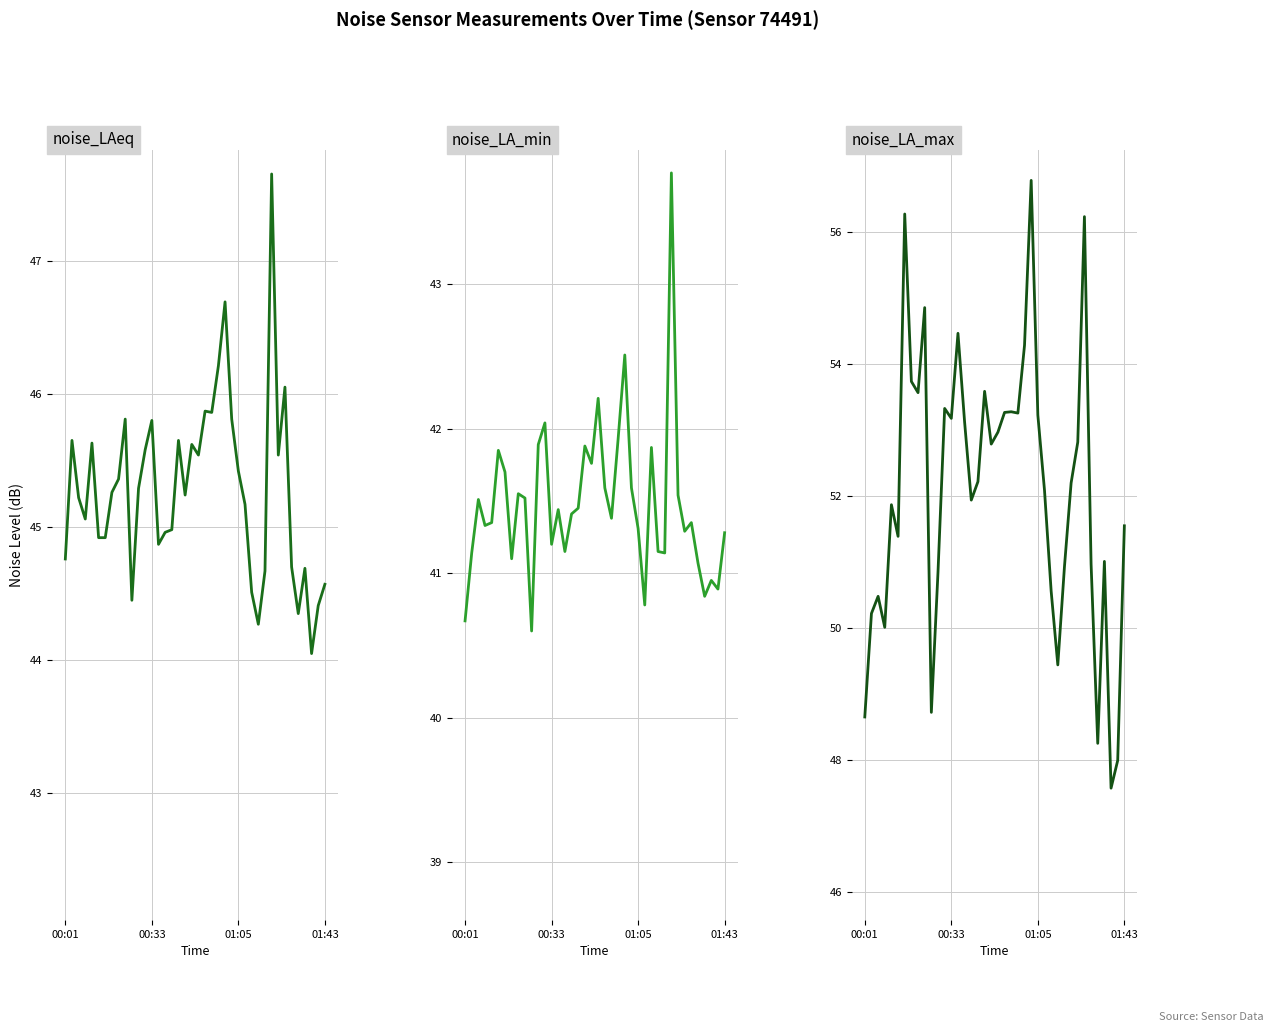

How many interior local peaks does the noise_LA_max series have?

11